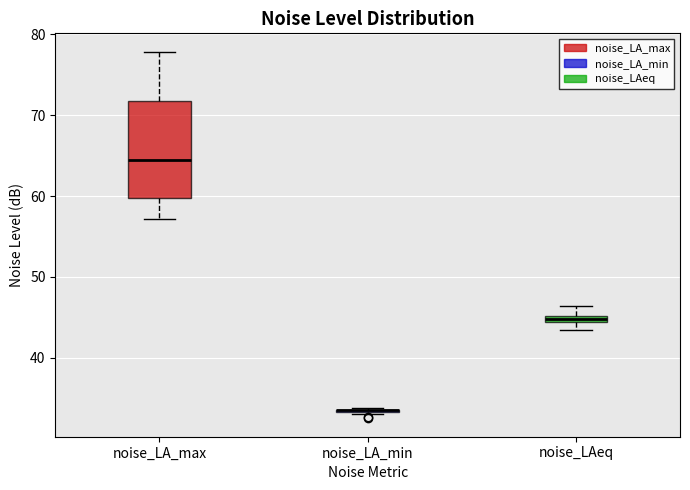

Comparing the boxes themselves (not the whiskers), which one is the tallest?

noise_LA_max